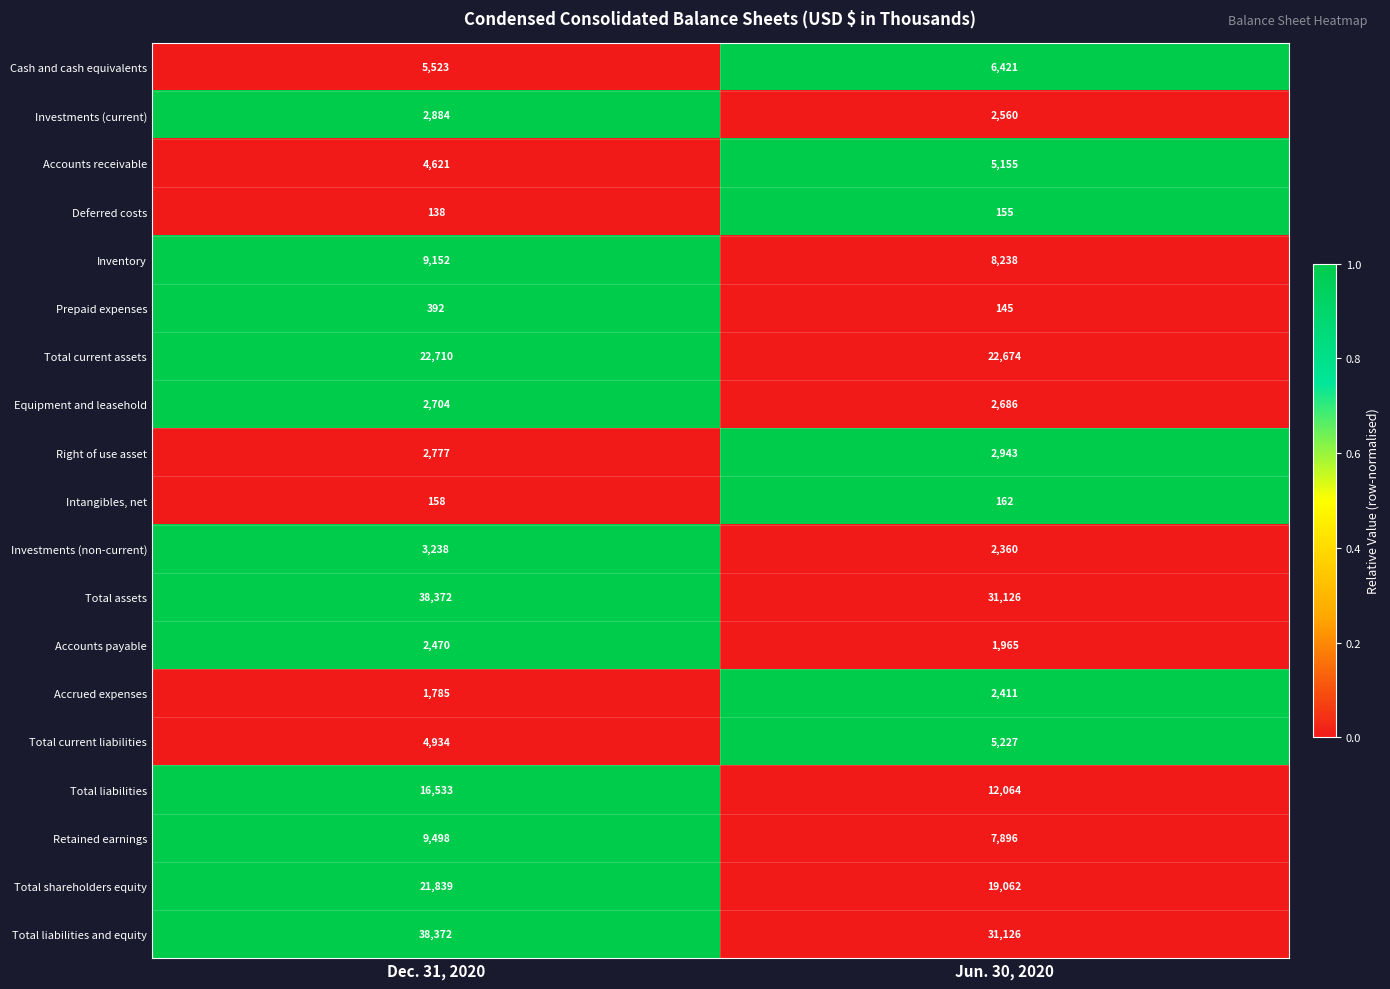

What is the difference between the highest and lowest values at Dec. 31, 2020?

38234